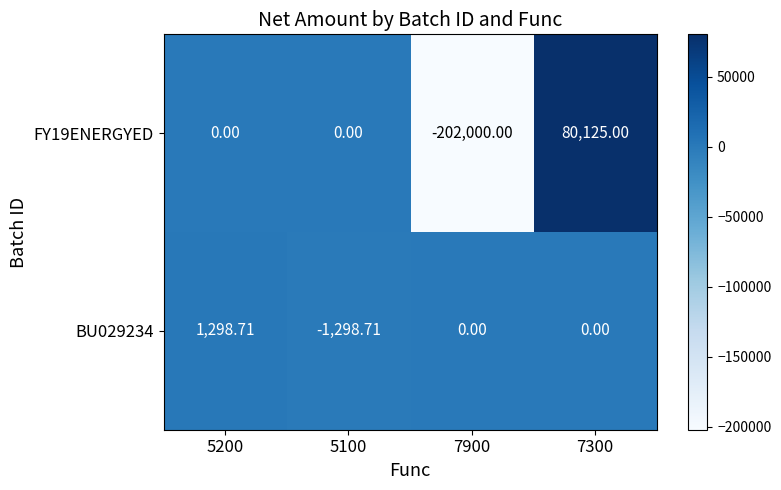

At 7300, list the series in order from largest to smallest.

FY19ENERGYED, BU029234